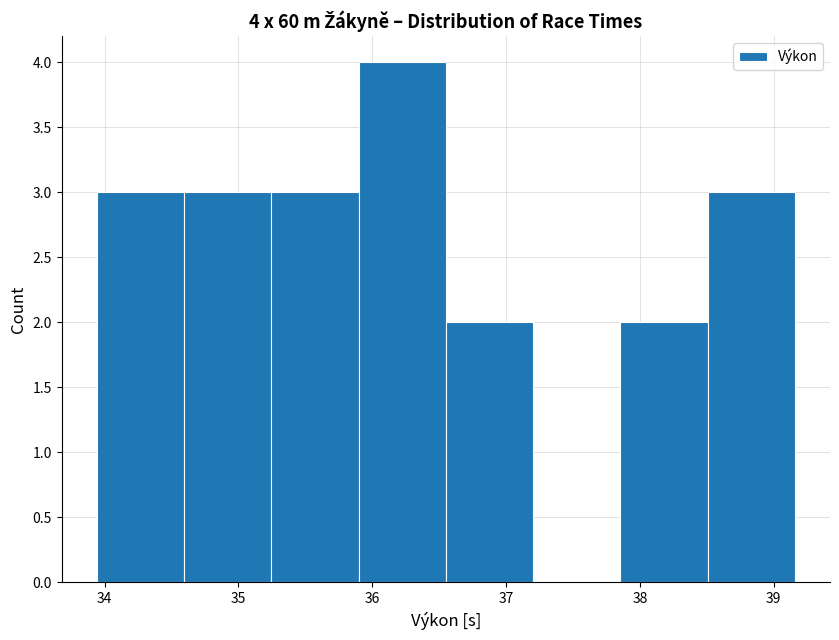

Which range on the x-axis has the tallest bar?

35.9 to 36.6